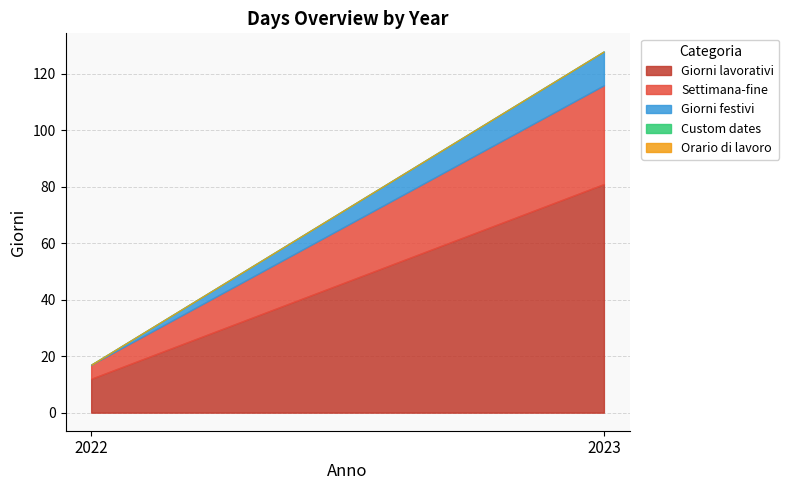

What is the difference between the highest and lowest values at 2022?

12